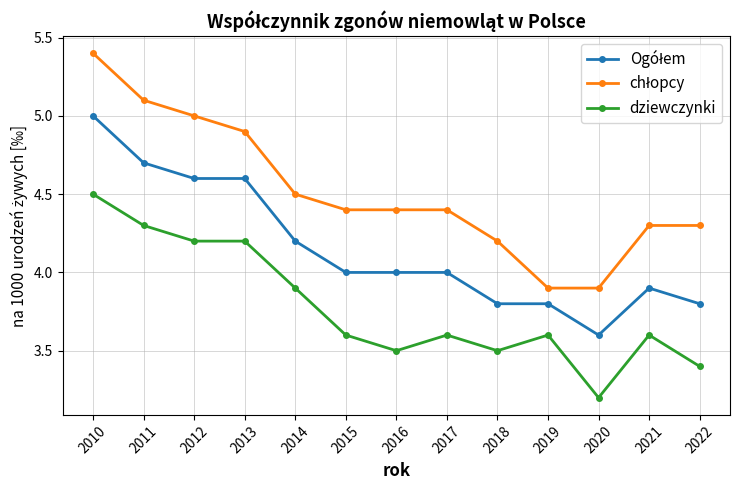

What is the value of the dziewczynki point at the 12th from the left?

3.6